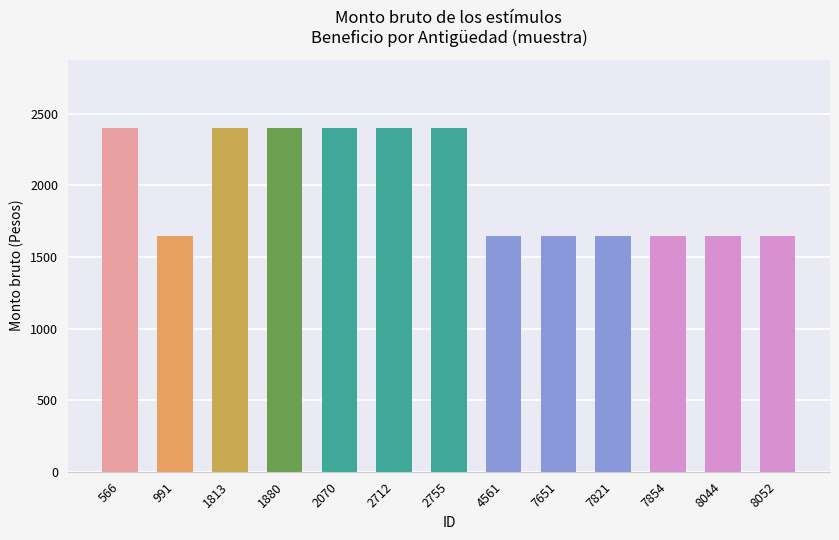

Is it true that the value at 2070 is 2400?

True